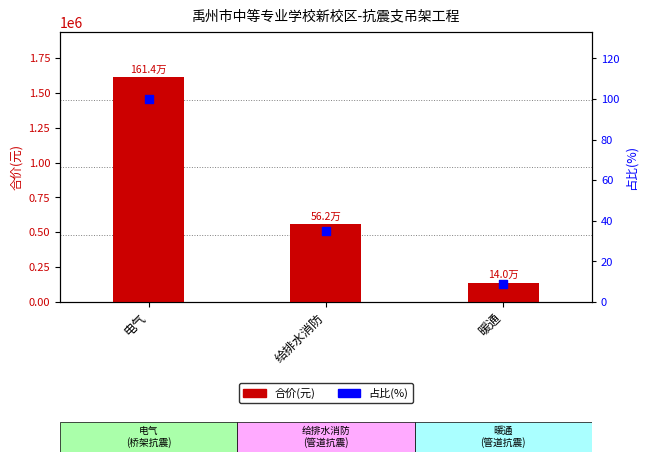

Which series has the largest total across all categories?

合价(元)